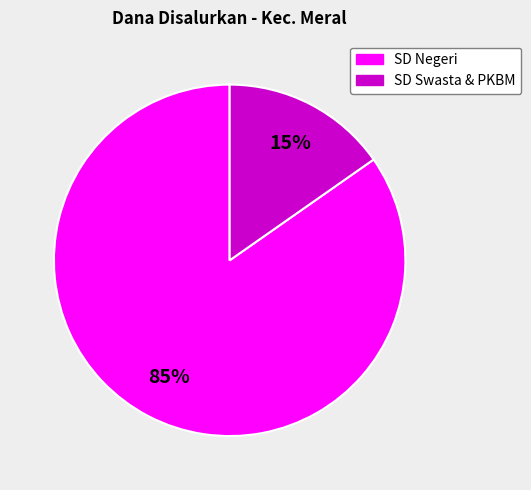

Is there any slice that represents more than half of the pie?

Yes